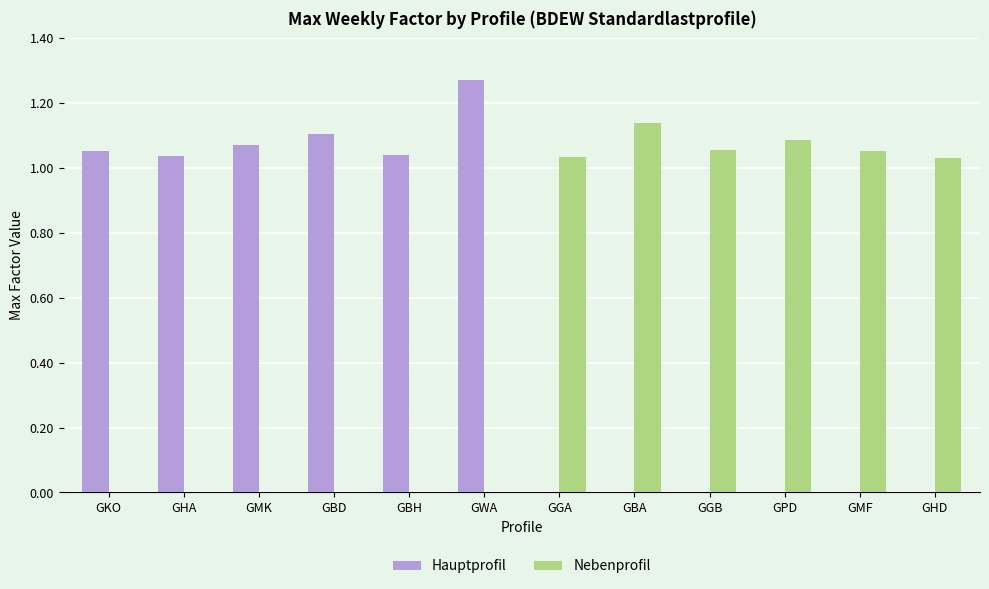

The value of Nebenprofil at GWA is 0.0. True or false?

True